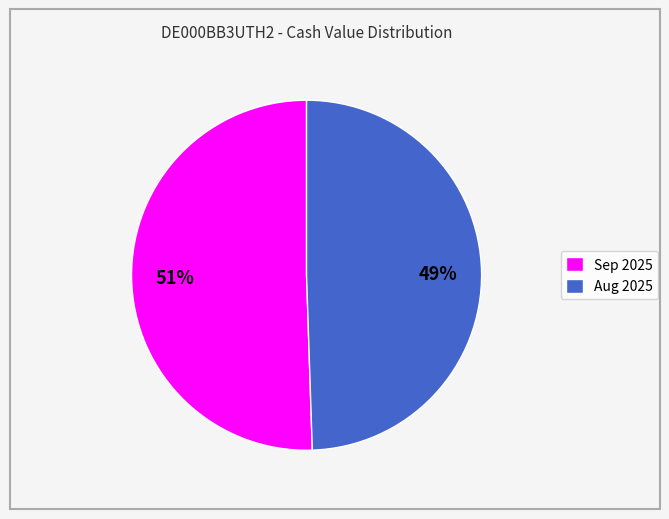

Is the sum of Sep 2025 and Aug 2025 greater than half?

Yes